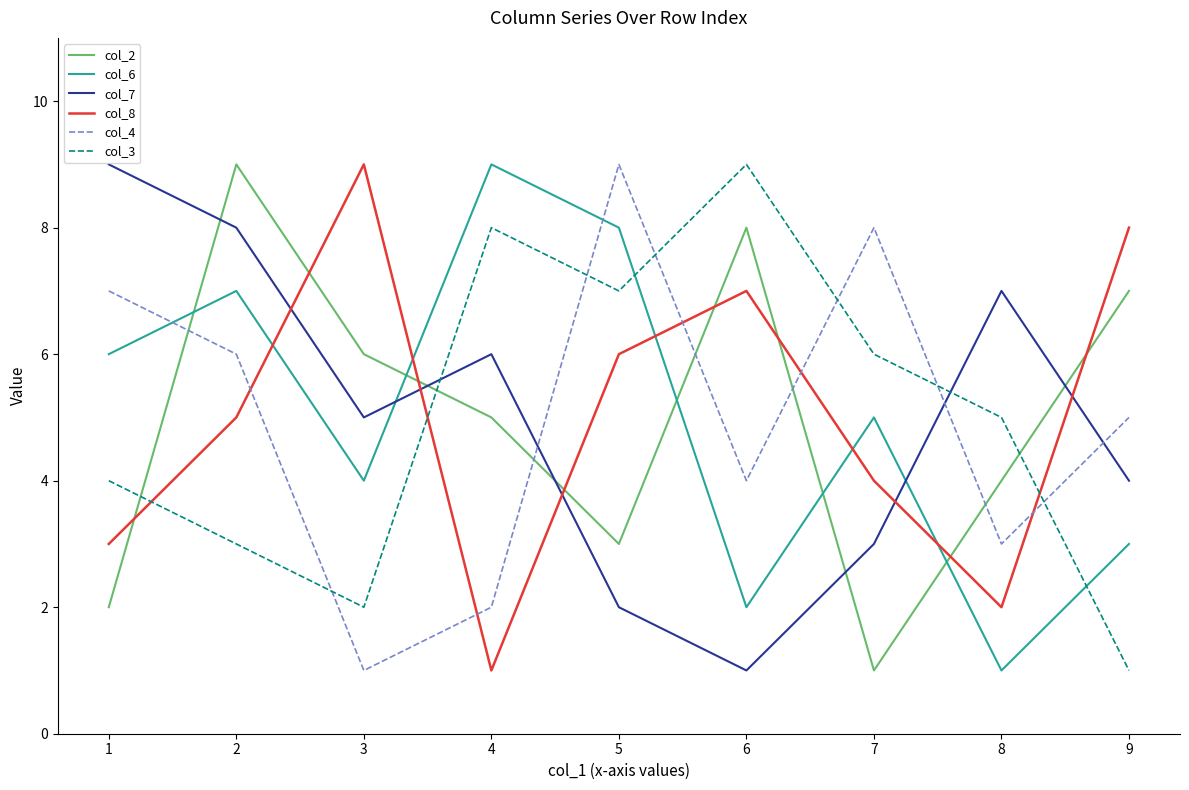

How many intersections are there between col_6 and col_7?

2